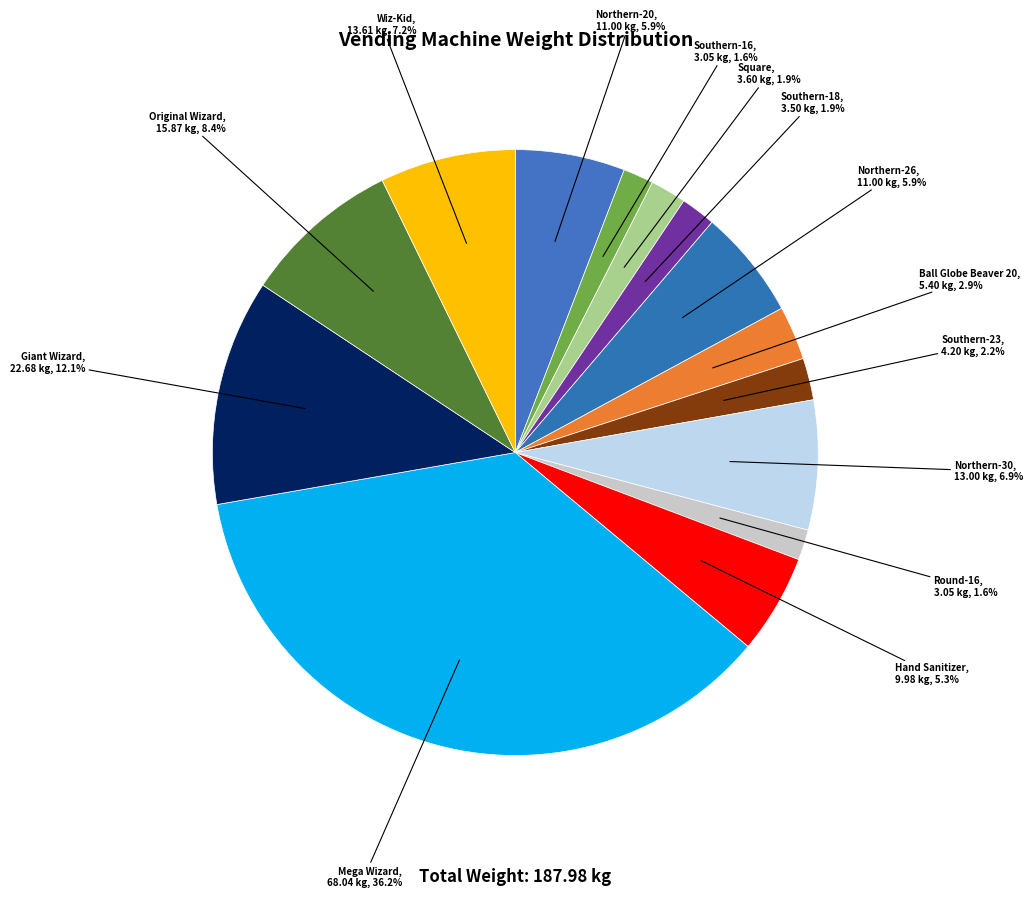

Count the number of slices in the pie.

14